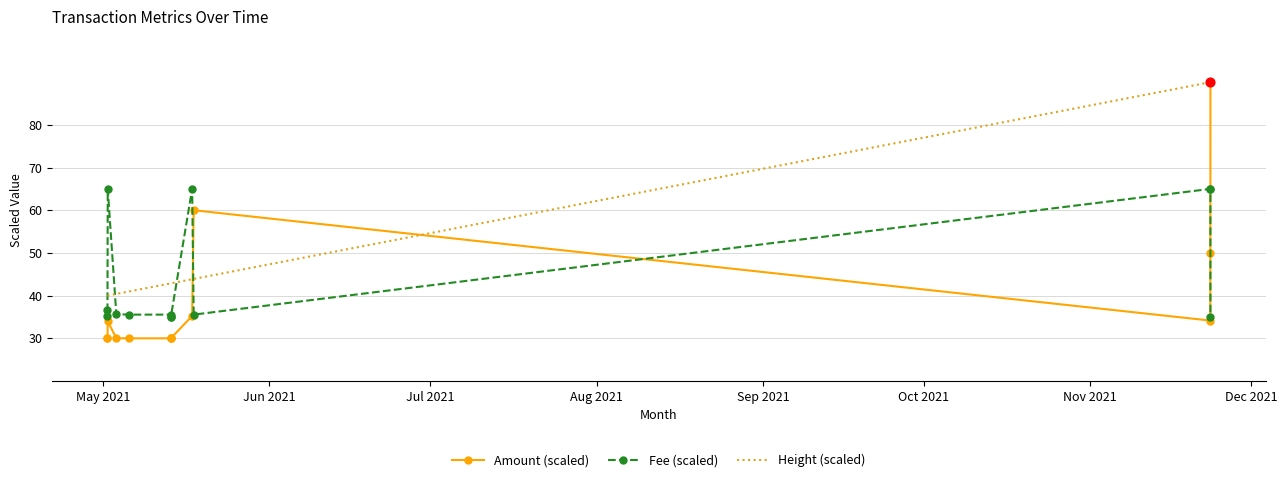

What are all the series names shown in the legend?

Amount (scaled), Fee (scaled), Height (scaled)